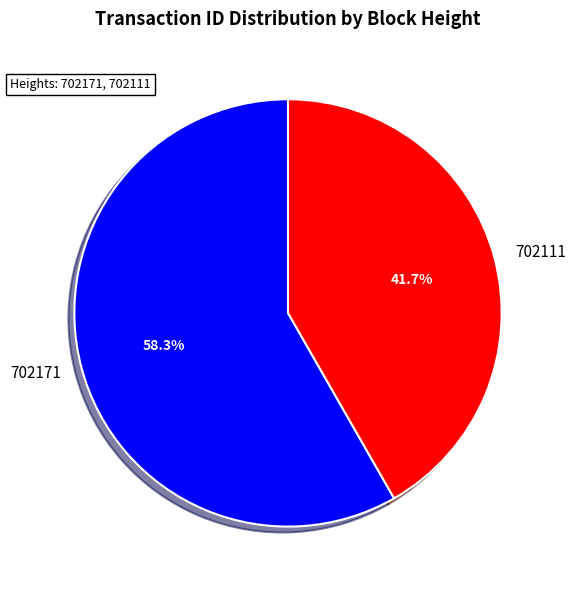

Is 702171 the majority of the pie?

Yes